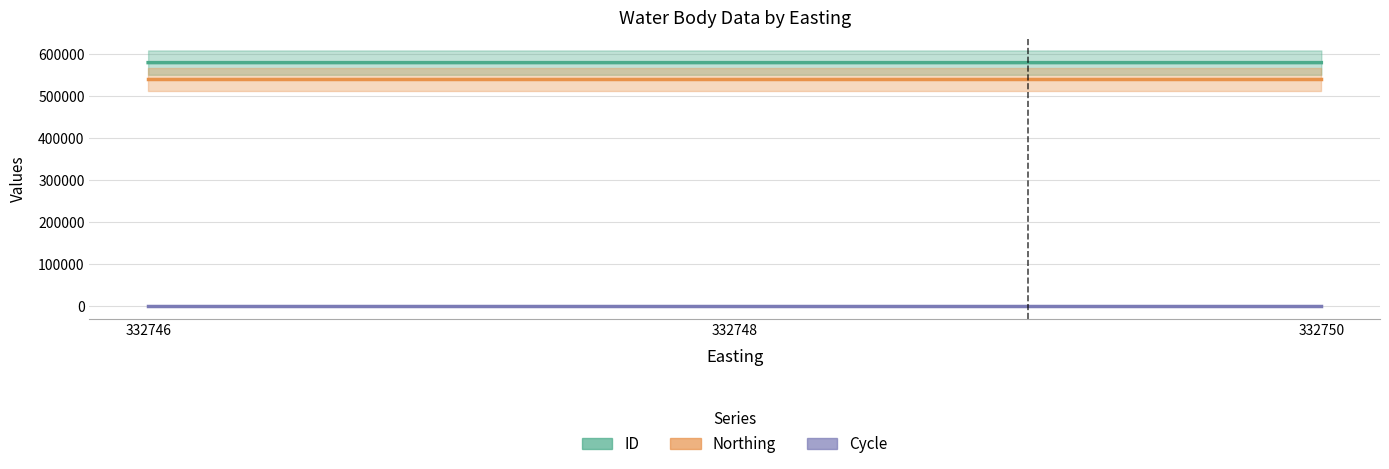

Reading right to left, transcribe all the data shown in this chart.

ID: 332750=579894	332748=579895	332746=579898
Northing: 332750=539916	332748=539916	332746=539916
Cycle: 332750=3	332748=3	332746=3